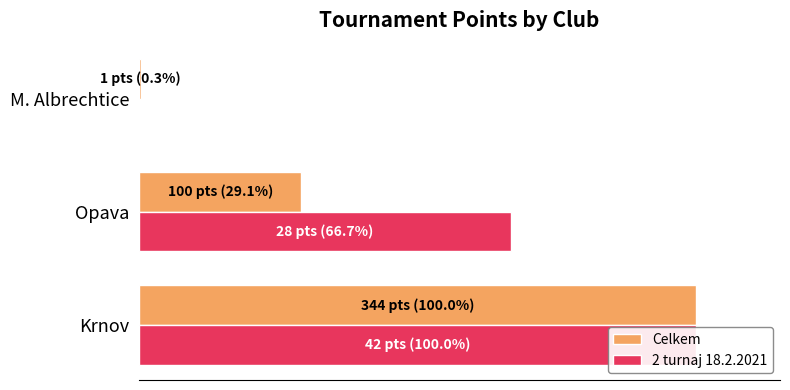

How many bars are there in total?

6